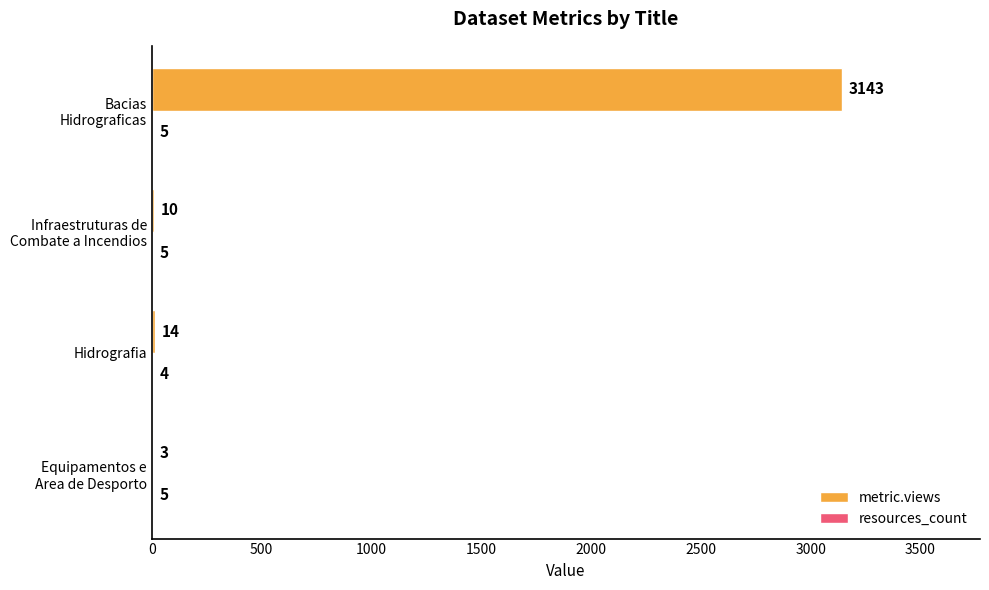

Count the number of data series in this chart.

2